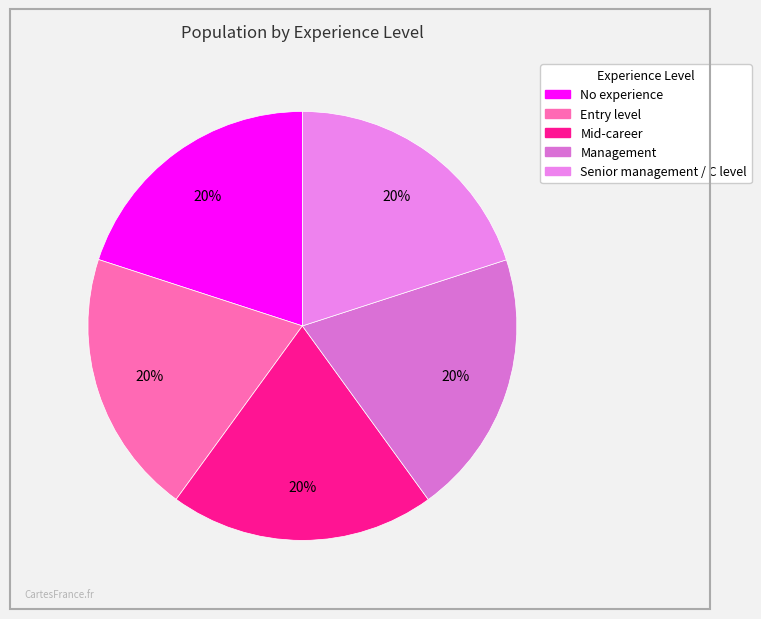

To the nearest percent, what is the combined percentage of Senior management / C level and Management?

40%